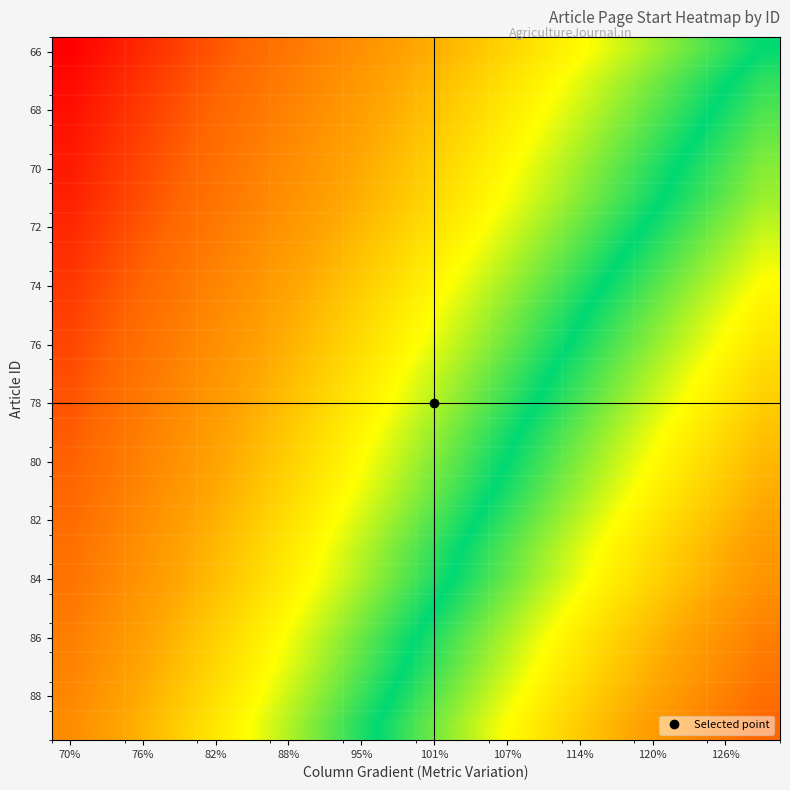

How many series are shown in this chart?

24